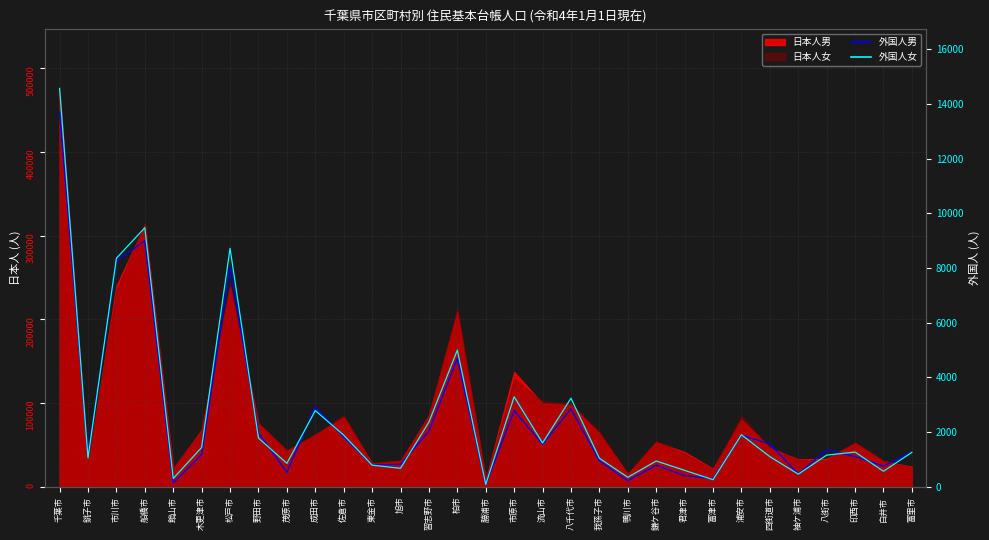

What is the minimum value shown in the chart?

85